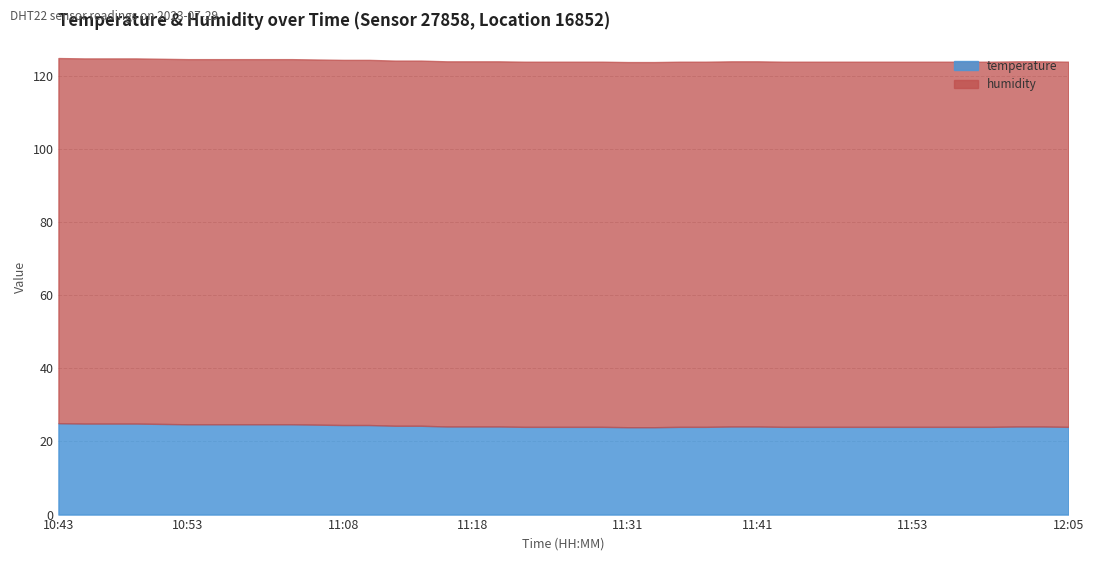

What is the highest value of the temperature series?

25.0